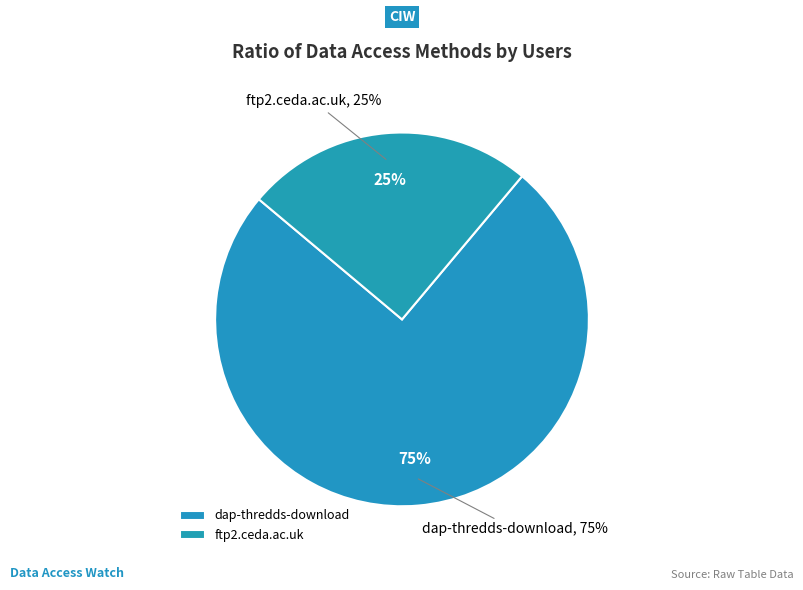

To the nearest percent, what percentage of the pie is dap-thredds-download?

75%